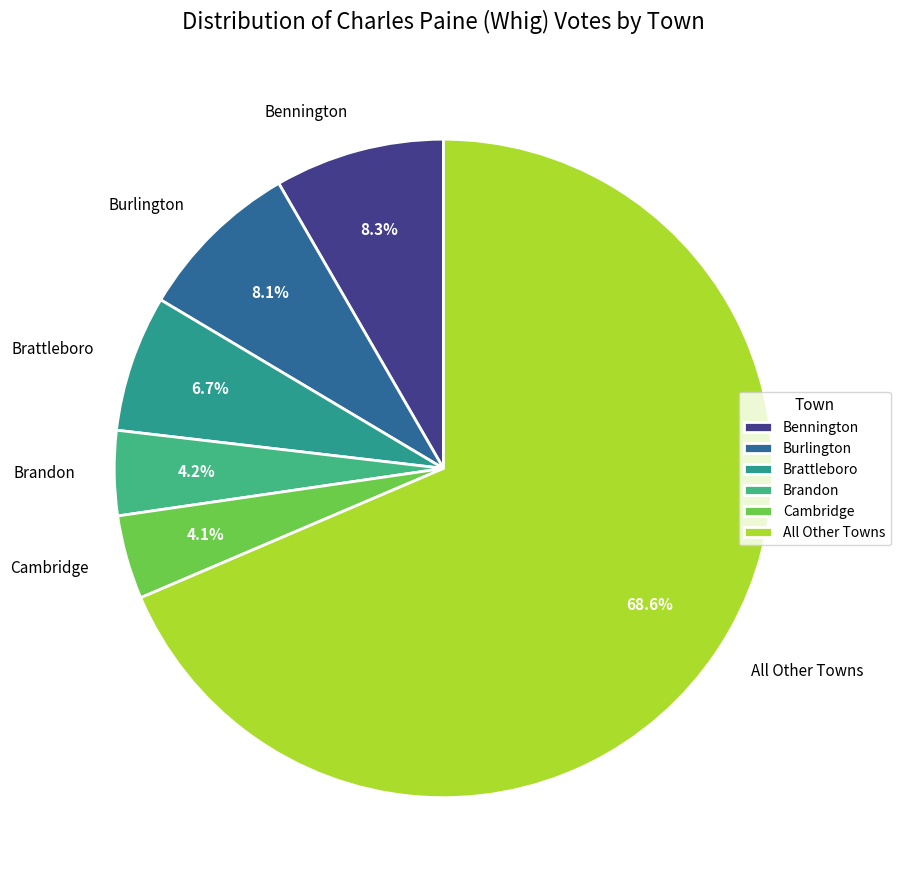

Does All Other Towns represent more than half of the total?

Yes